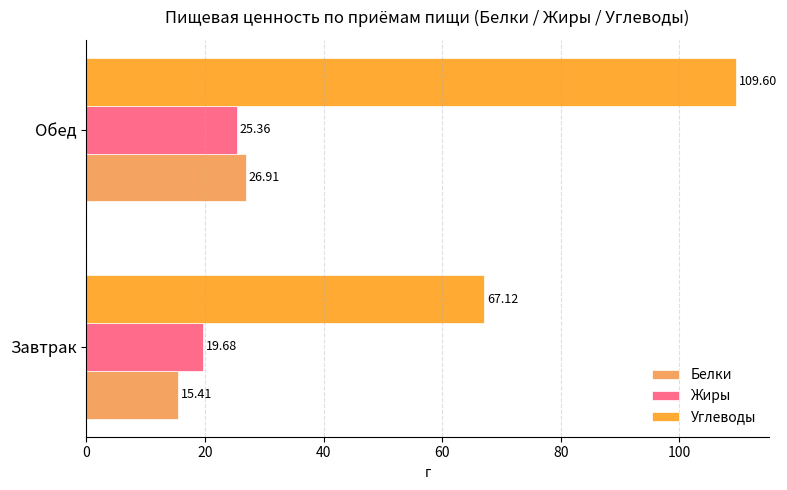

List the series in order of their peak value, lowest first.

Жиры, Белки, Углеводы